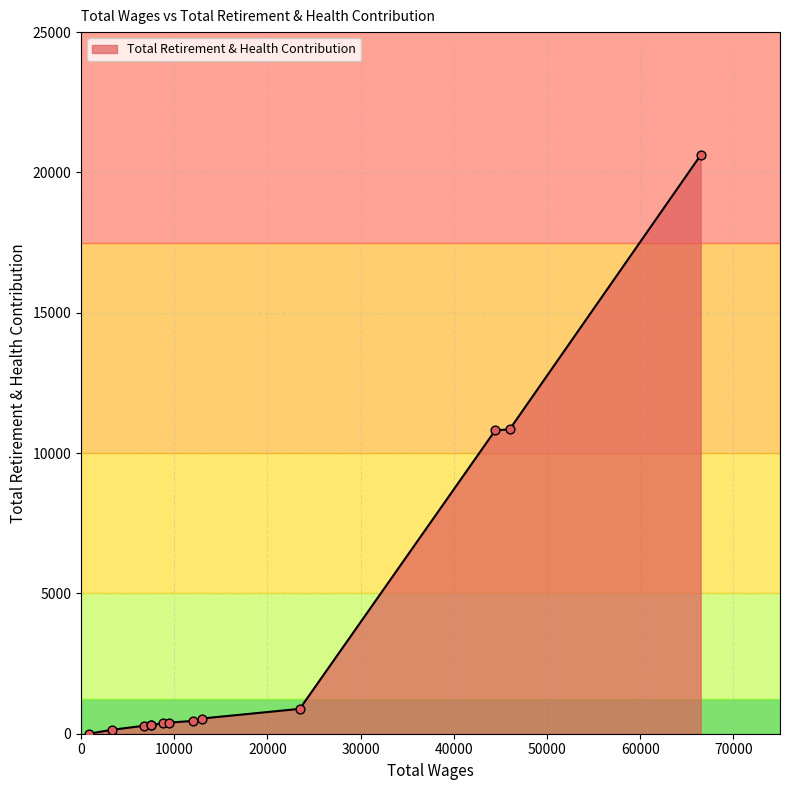

What is the greatest value displayed?

20616